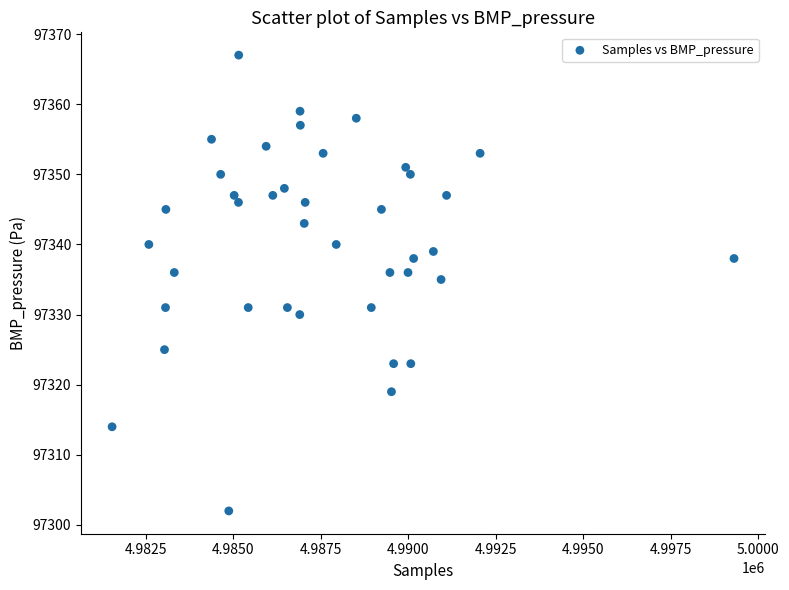

What Y value in the scatter plot is closest to 97334?

97335